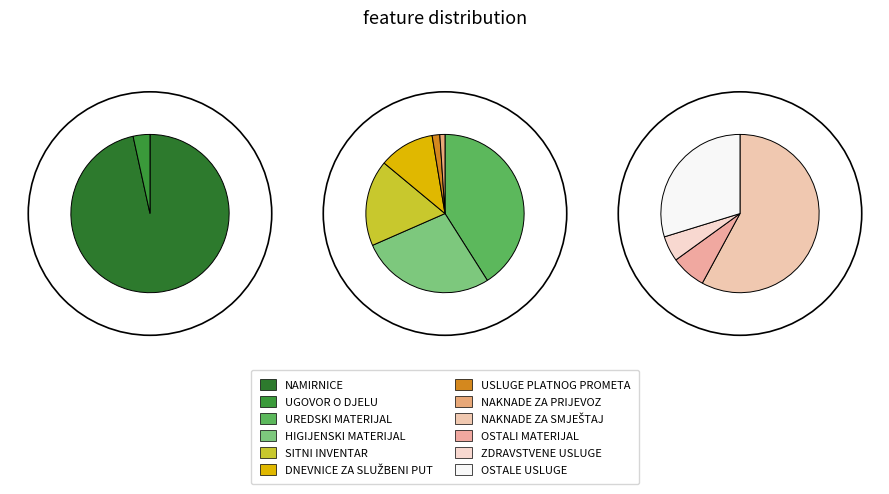

Which slice is the largest?

NAMIRNICE